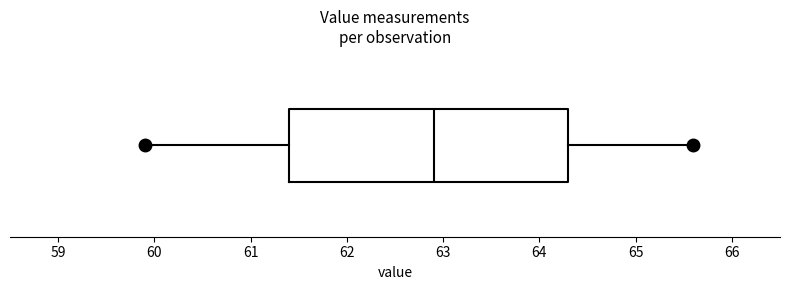

Transcribe this box plot: give where the median line is, the range the box spans, and where the two whiskers end, as read against the x-axis. The values are not printed on the chart, so give them approximately, as read against the axis.

median 62.9, box 61.4 to 64.3, whiskers 59.9 to 65.6